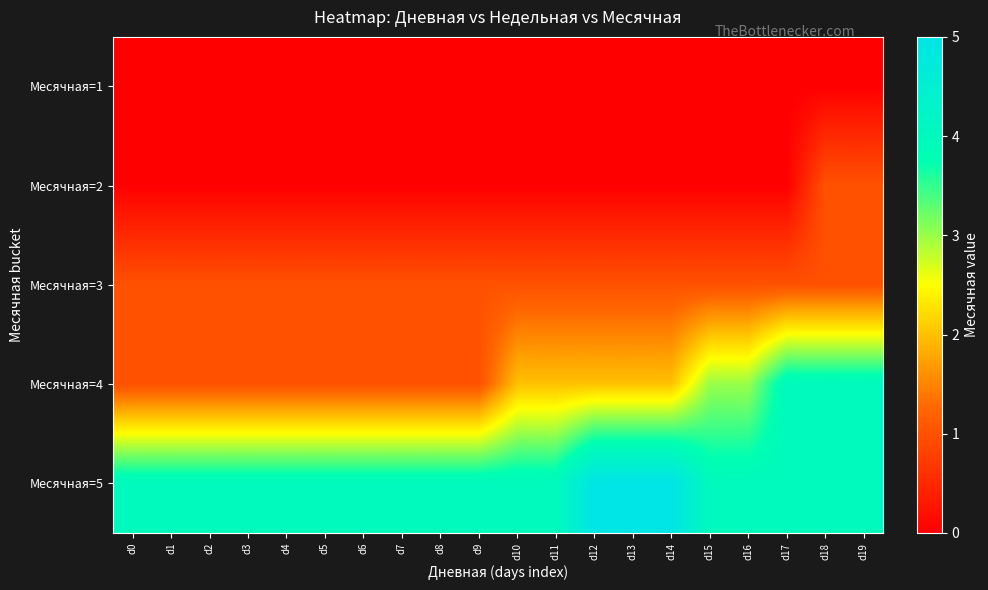

At which category does the chart reach its peak across all series?

d12